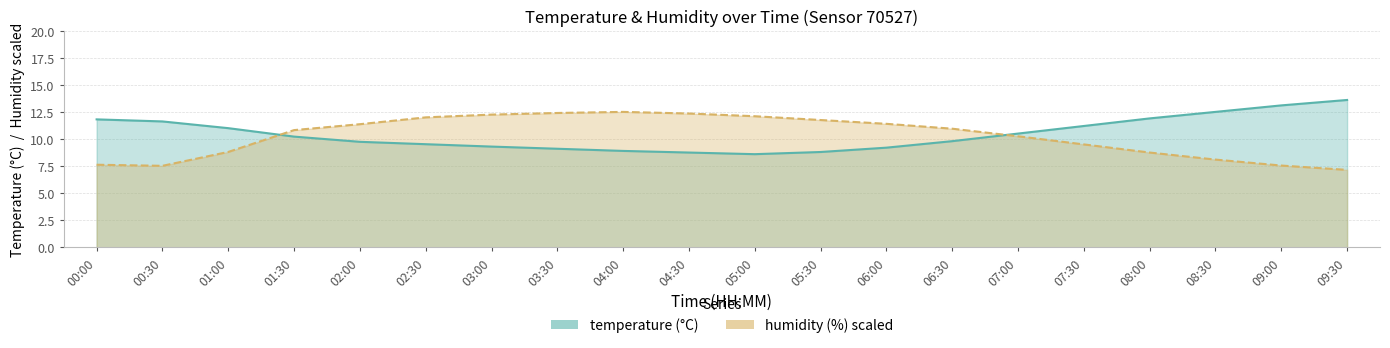

What is the highest value of the temperature series?

13.6